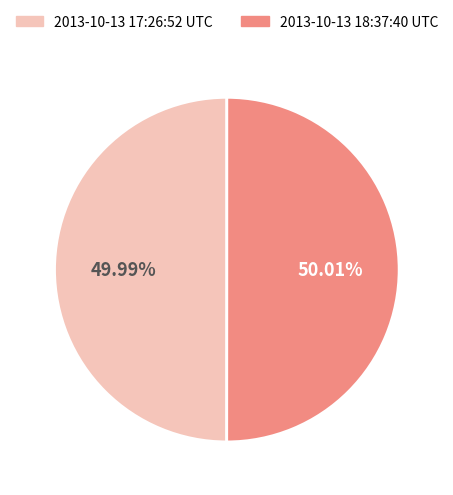

True or false: 2013-10-13 18:37:40 UTC accounts for 50% of the total.

True